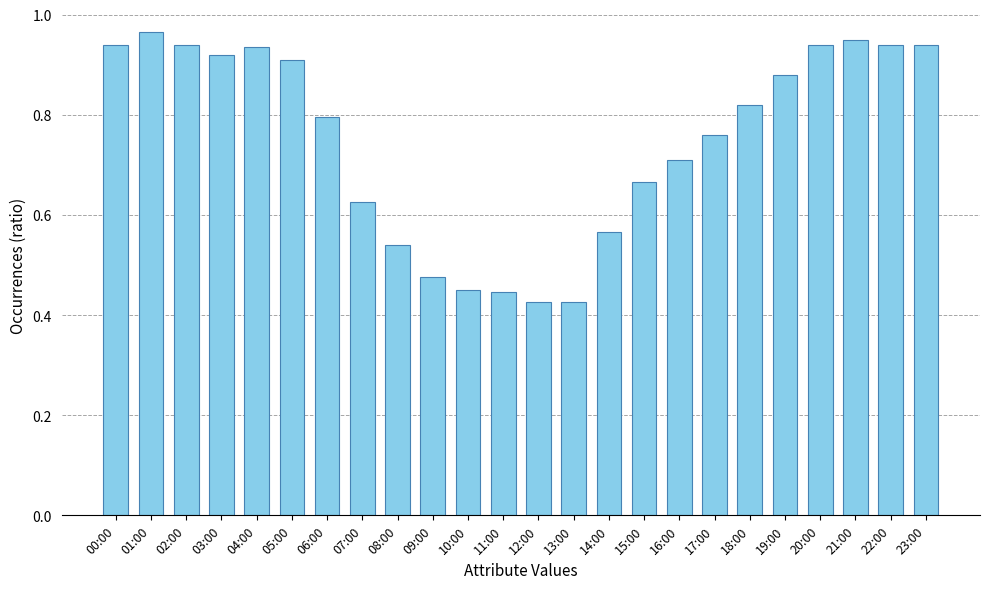

True or false: the data shows 1.5 at 02:00.

False